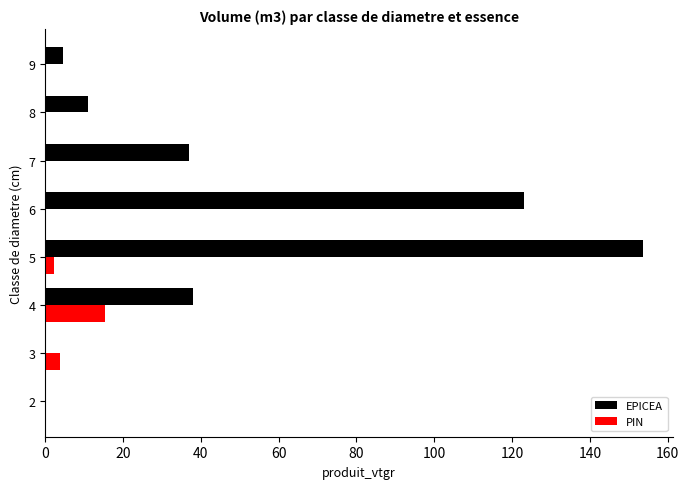

Between 2 and 5, which series saw the biggest shift?

EPICEA